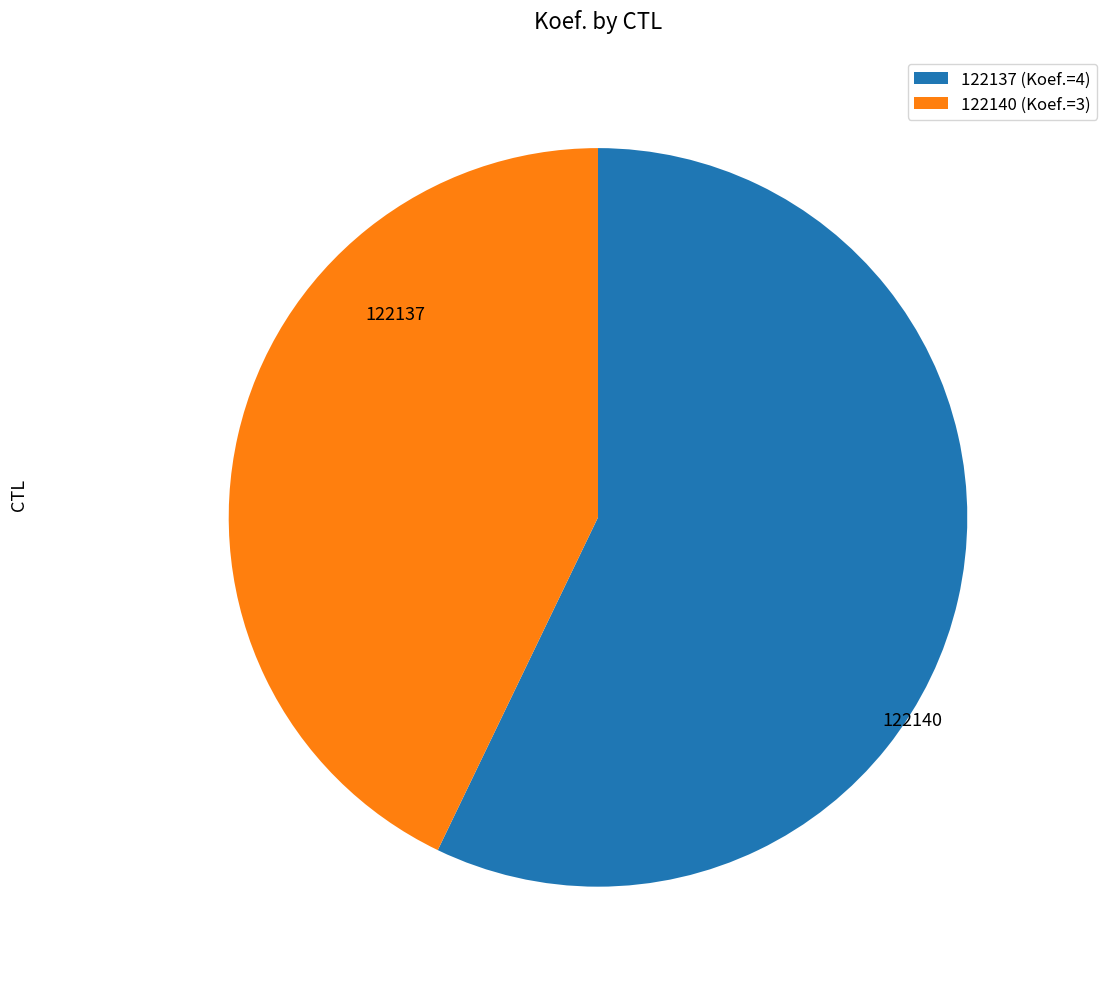

Rank the categories by value from highest to lowest.

122137, 122140